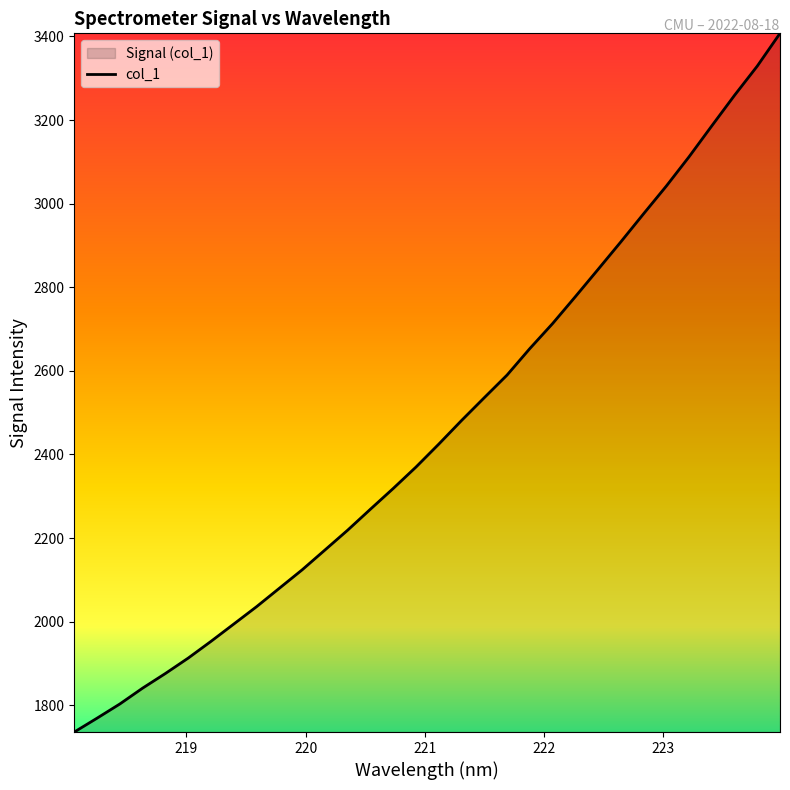

What is the difference between the maximum and minimum values?

1671.6